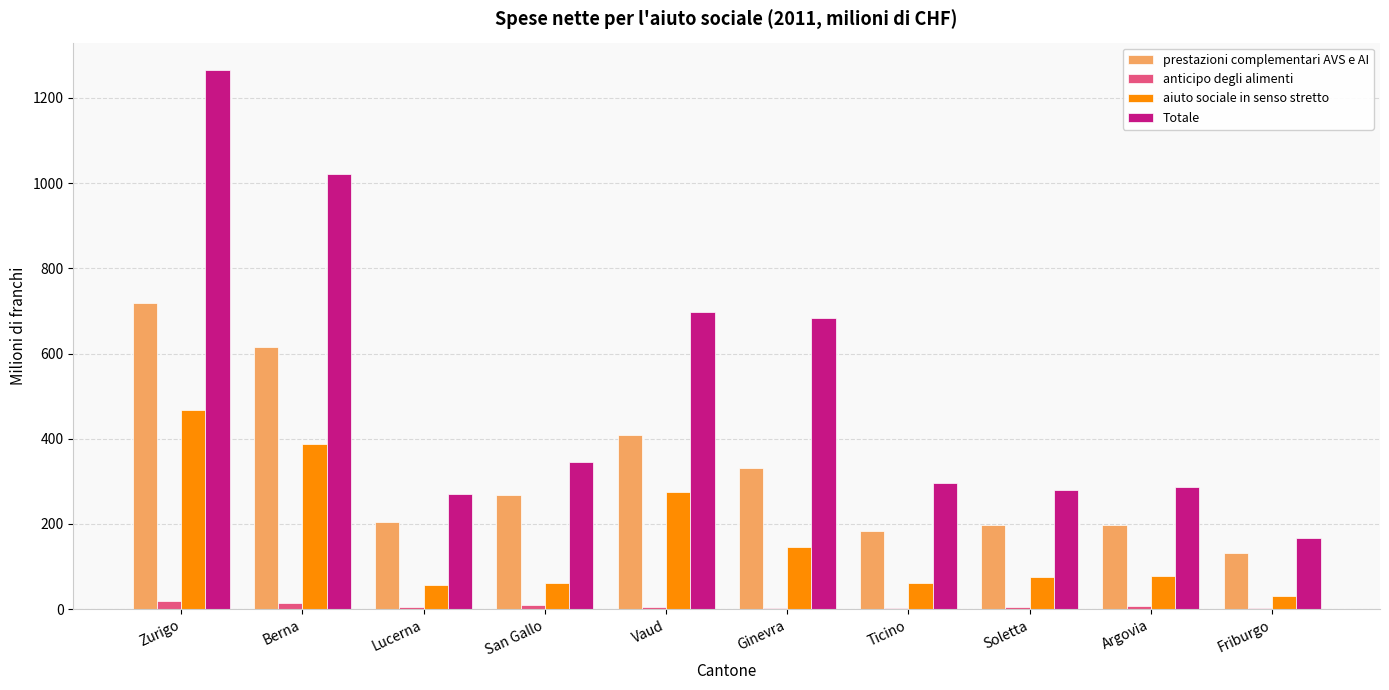

The Totale series shows 696.3 at Berna. True or false?

False